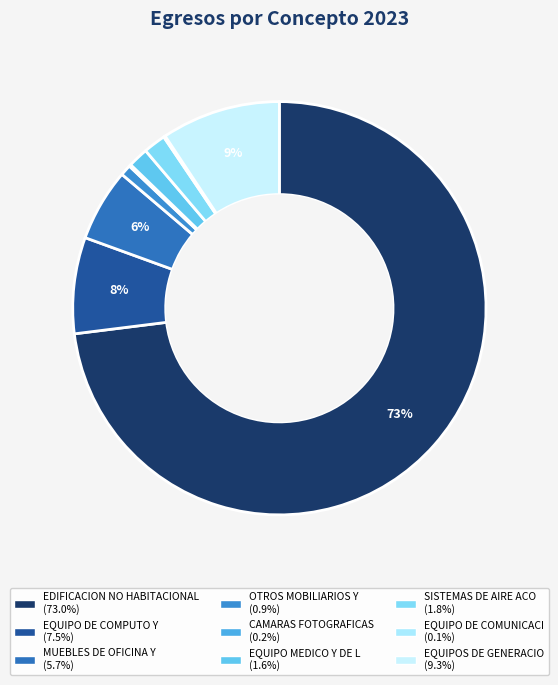

What is the largest slice in the pie chart?

EDIFICACION NO HABITACIONAL